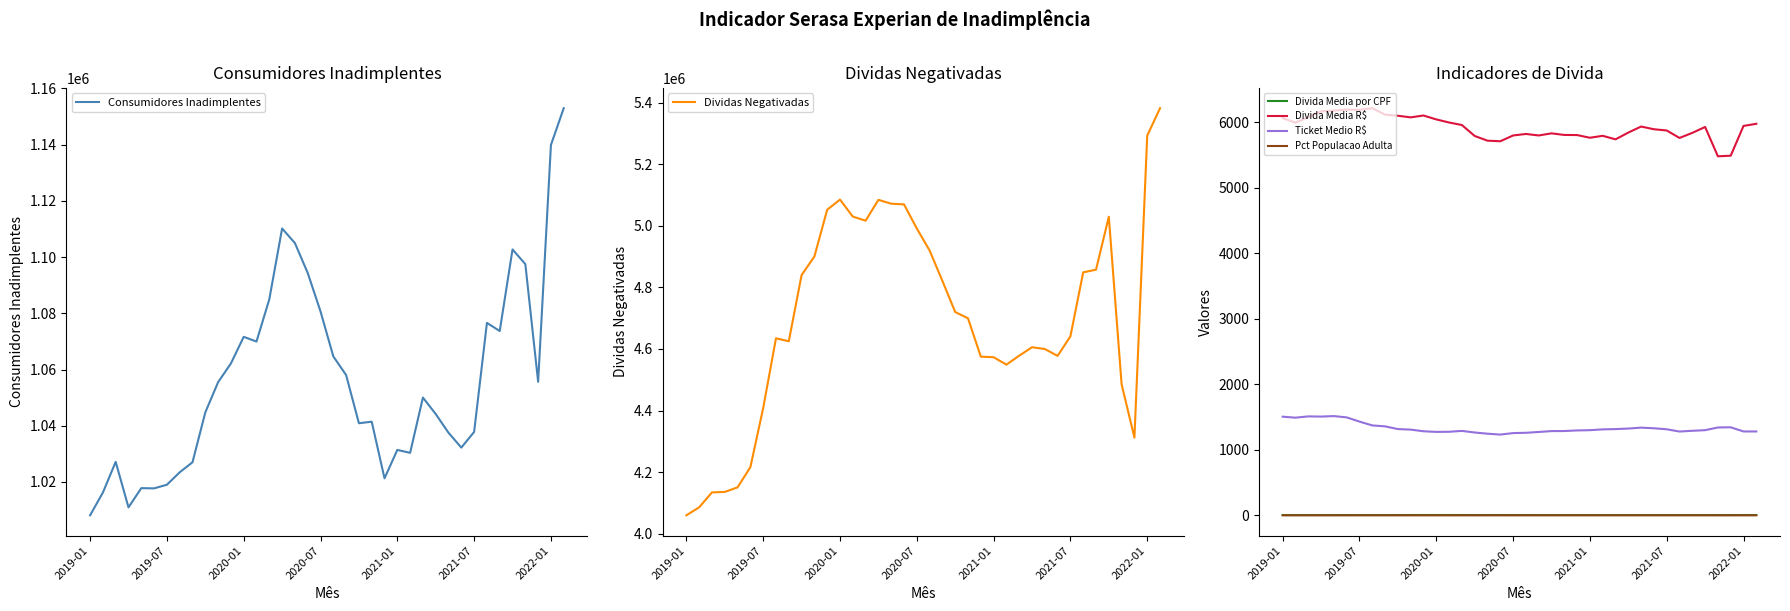

Reading left to right, extract all data points from this chart.

Consumidores Inadimplentes: 1008153.0	1016249.0	1027167.0	1010975.0	1017812.0	1017735.0	1019025.0	1023445.0	1027015.0	1044739.0	1055497.0	1062155.0	1071624.0	1069967.0	1084971.0	1110171.0	1104989.0	1094355.0	1080680.0	1064683.0	1058041.0	1040897.0	1041457.0	1021300.0	1031409.0	1030375.0	1050031.0	1044169.0	1037513.0	1032236.0	1037812.0	1076589.0	1073702.0	1102718.0	1097500.0	1055643.0	1139865.0	1152961.0
Dividas Negativadas: 4059765.0	4085729.0	4134193.0	4135682.0	4150563.0	4216144.0	4407968.0	4634465.0	4624838.0	4839724.0	4899984.0	5051904.0	5084733.0	5029698.0	5016290.0	5083995.0	5071464.0	5069289.0	4991183.0	4919550.0	4820838.0	4719772.0	4699450.0	4574903.0	4573081.0	4548896.0	4578001.0	4605398.0	4599743.0	4577326.0	4640993.0	4848577.0	4857258.0	5029053.0	4484802.0	4312121.0	5292402.0	5381573.0
Divida Media por CPF: 4.0	4.0	4.0	4.1	4.1	4.1	4.3	4.5	4.5	4.6	4.6	4.8	4.7	4.7	4.6	4.6	4.6	4.6	4.6	4.6	4.6	4.5	4.5	4.5	4.4	4.4	4.4	4.4	4.4	4.4	4.5	4.5	4.5	4.6	4.1	4.1	4.6	4.7
Divida Media R$: 6060.4	5989.9	6075.2	6162.7	6174.0	6189.8	6185.3	6211.1	6112.2	6095.8	6071.2	6099.6	6039.8	5992.8	5954.2	5787.1	5715.2	5706.7	5794.8	5818.0	5794.9	5827.2	5802.8	5801.2	5760.0	5789.9	5735.6	5839.2	5931.1	5890.0	5871.0	5757.1	5834.6	5924.6	5477.1	5486.3	5940.6	5973.1
Ticket Medio R$: 1505.0	1489.9	1509.4	1506.5	1514.0	1494.2	1429.9	1371.6	1357.3	1315.9	1307.8	1282.4	1272.9	1274.8	1287.8	1263.7	1245.2	1232.0	1254.7	1259.1	1271.8	1285.1	1286.0	1295.1	1299.1	1311.5	1315.5	1323.9	1337.8	1328.2	1312.9	1278.3	1289.8	1299.1	1340.3	1343.1	1279.5	1279.7
Pct Populacao Adulta: 0.4	0.5	0.5	0.4	0.4	0.5	0.5	0.5	0.5	0.5	0.5	0.5	0.5	0.5	0.5	0.5	0.5	0.5	0.5	0.5	0.5	0.4	0.4	0.4	0.4	0.4	0.4	0.4	0.4	0.4	0.4	0.5	0.5	0.5	0.5	0.4	0.5	0.5